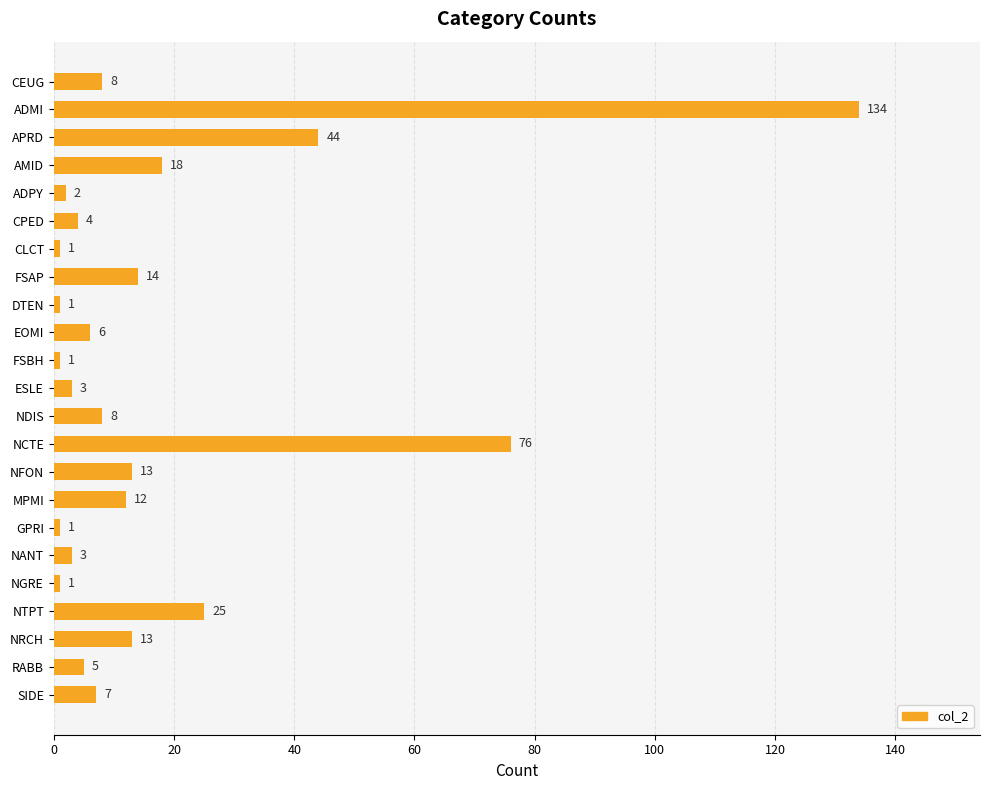

How many values are below 7?

11